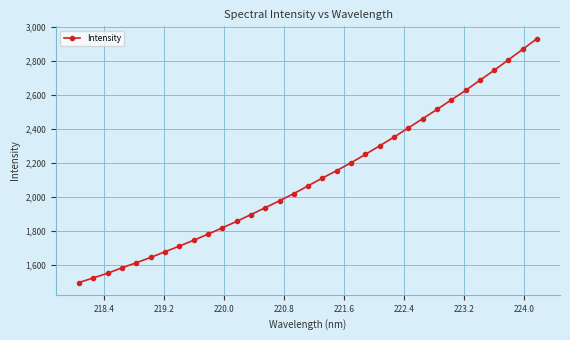

What is the smallest value displayed?

1495.0